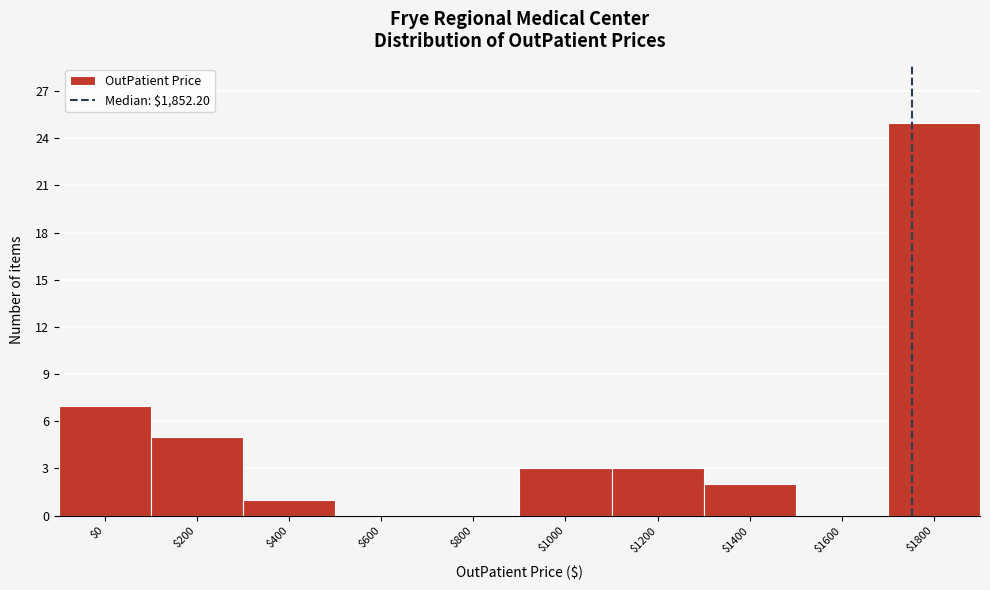

Which label corresponds to the largest value in the chart?

$1800